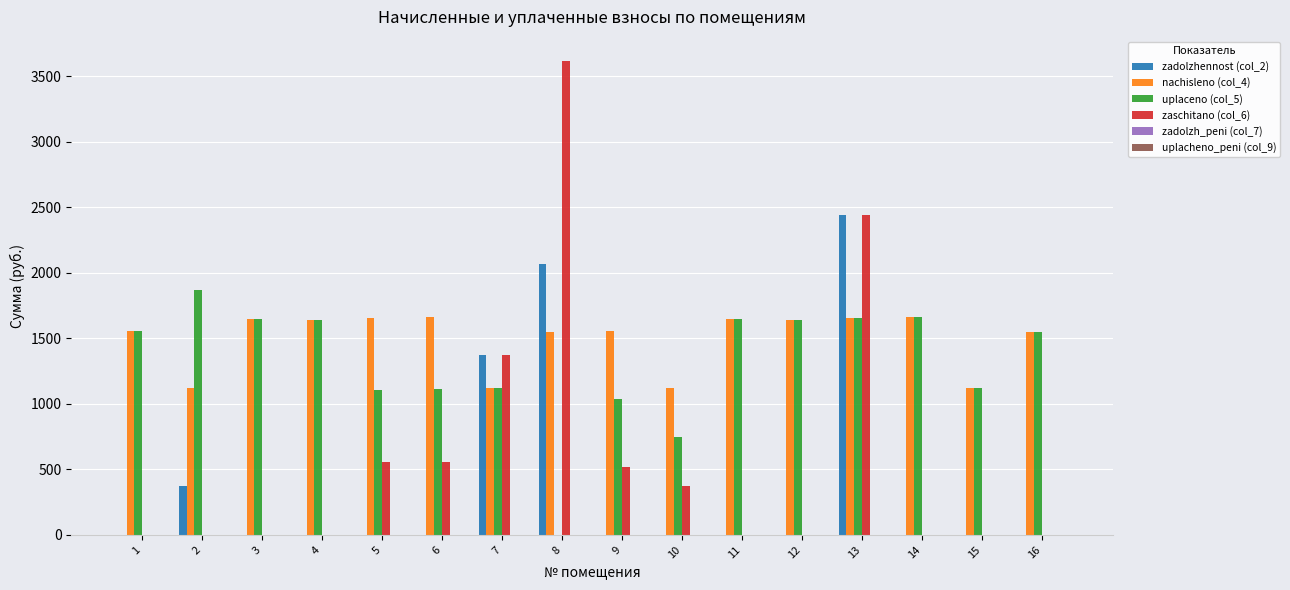

What is the maximum value shown in the chart?

3618.4